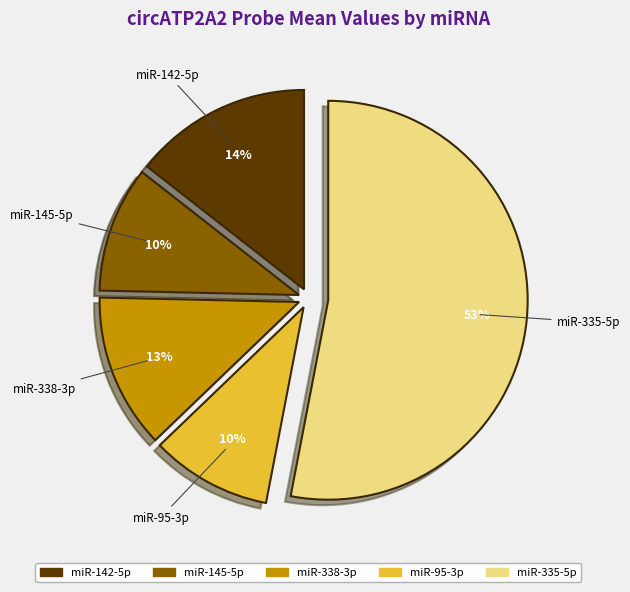

Which slice is the largest?

miR-335-5p